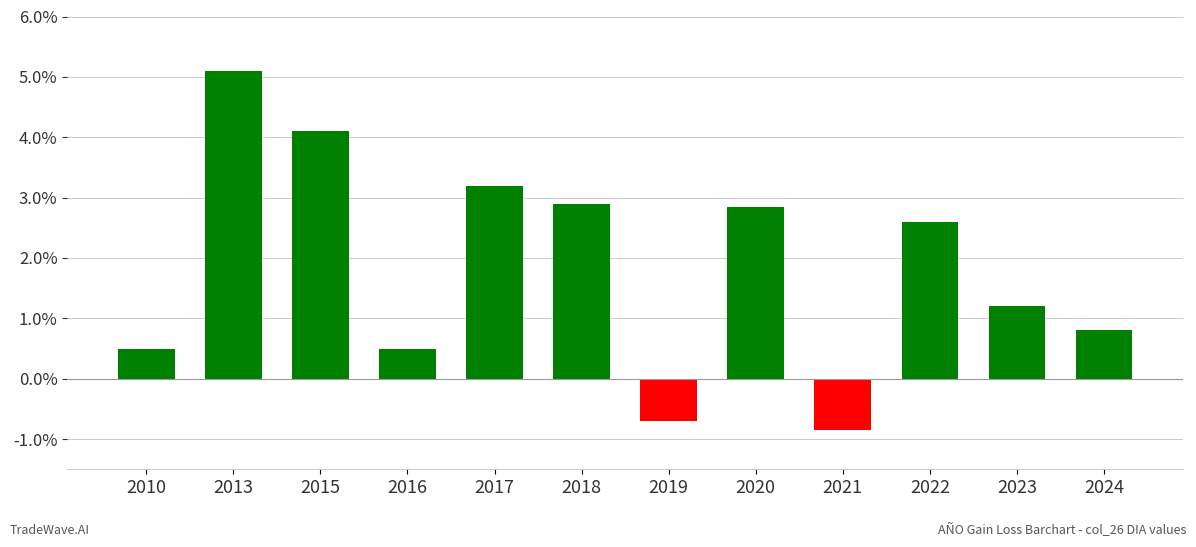

Reading left to right, extract all data points from this chart.

0.5	5.1	4.1	0.5	3.2	2.9	-0.7	2.9	-0.8	2.6	1.2	0.8